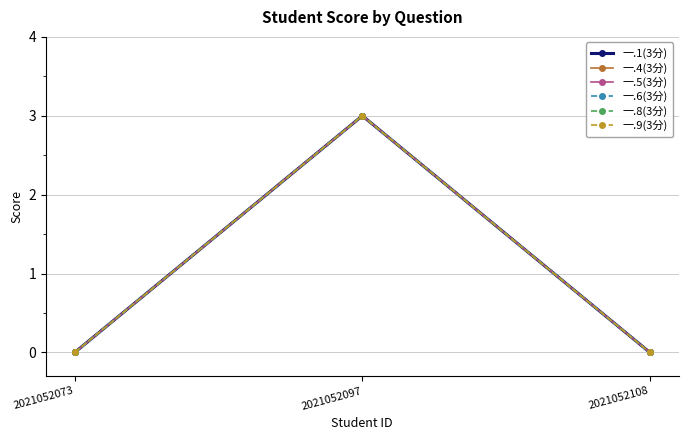

Does the chart have visible grid lines?

Yes